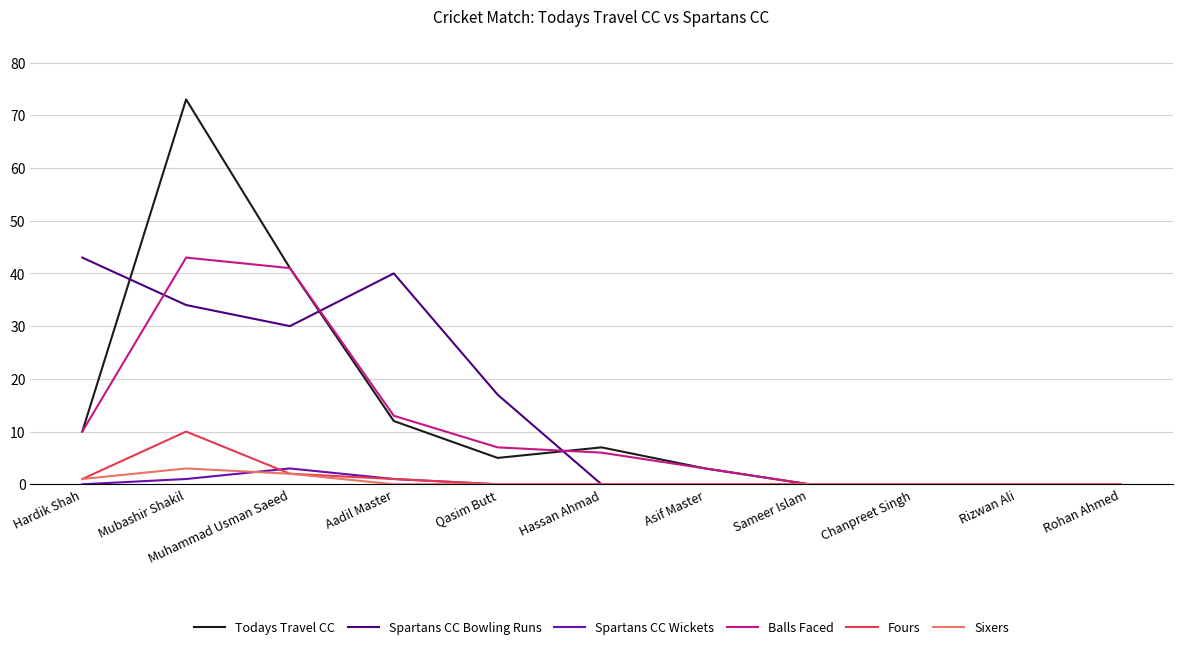

What are all the series names shown in the legend?

Todays Travel CC, Spartans CC Bowling Runs, Spartans CC Wickets, Balls Faced, Fours, Sixers